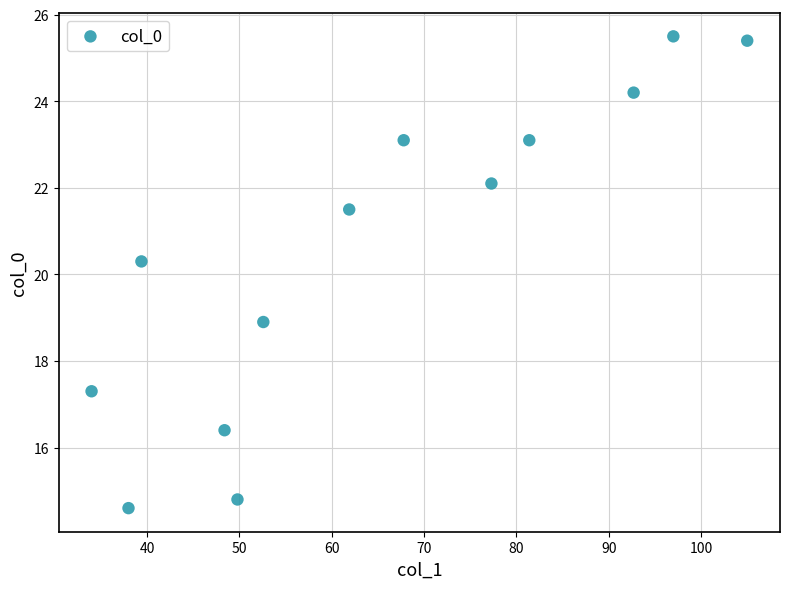

What Y value in the scatter plot is closest to 20?

20.3